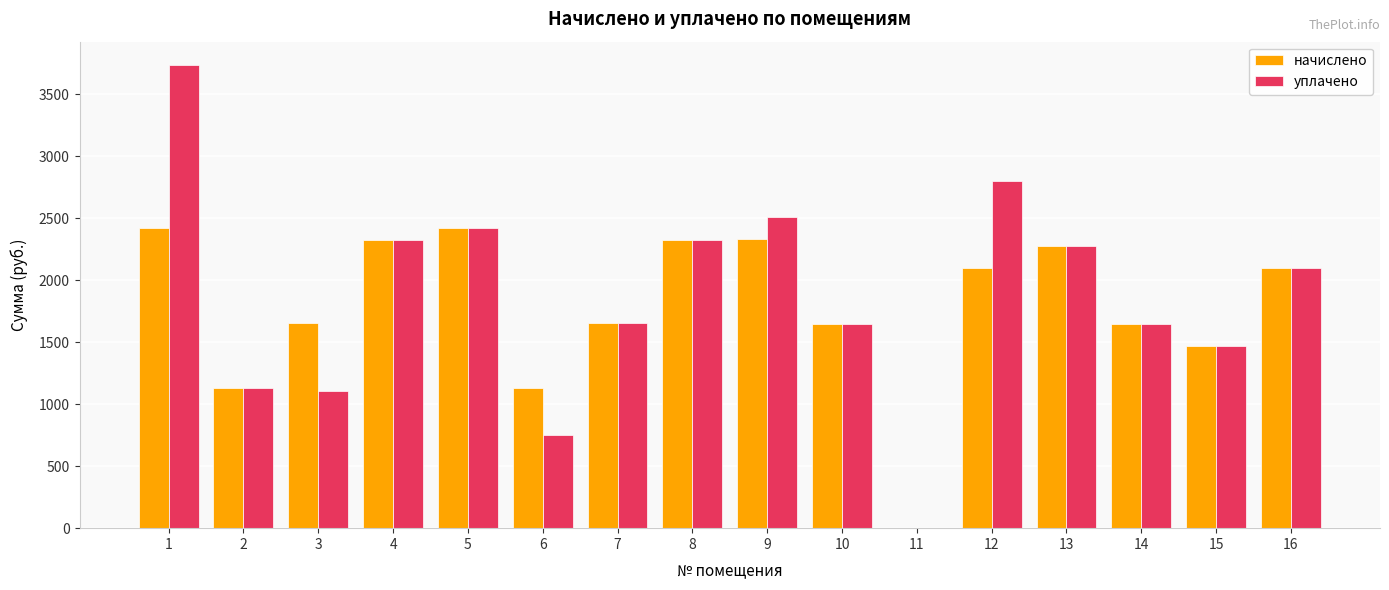

What is the greatest value displayed?

3736.4